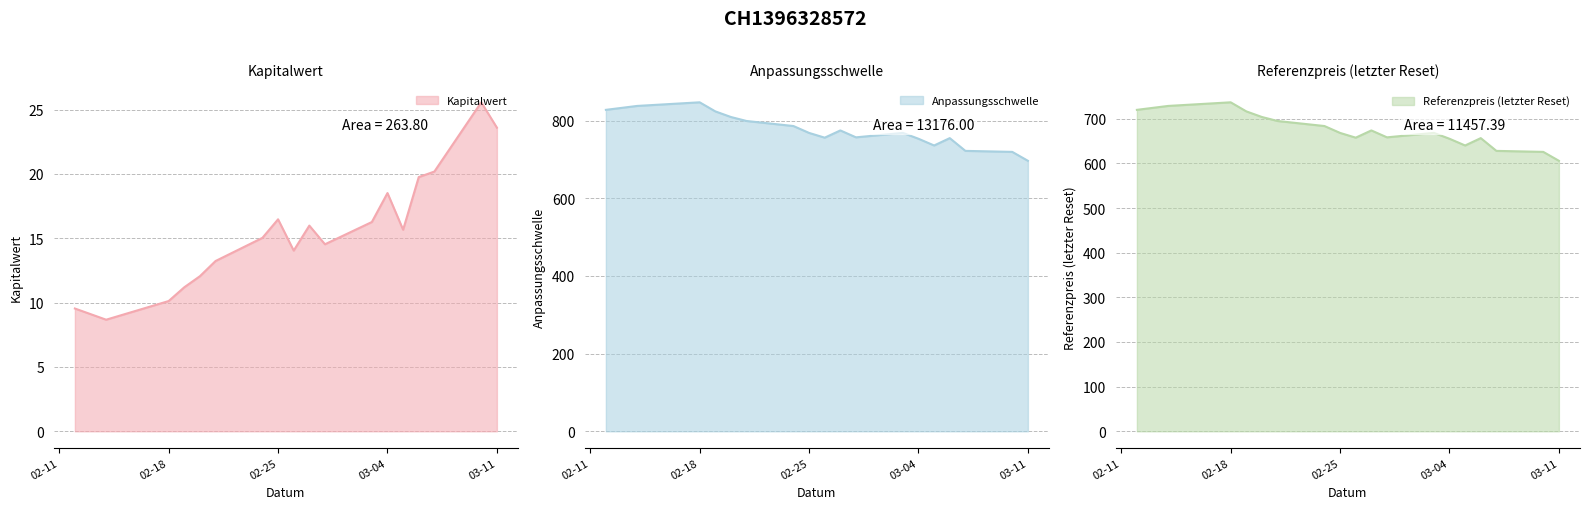

True or false: Kapitalwert and Referenzpreis (letzter Reset) intersect in this chart.

False